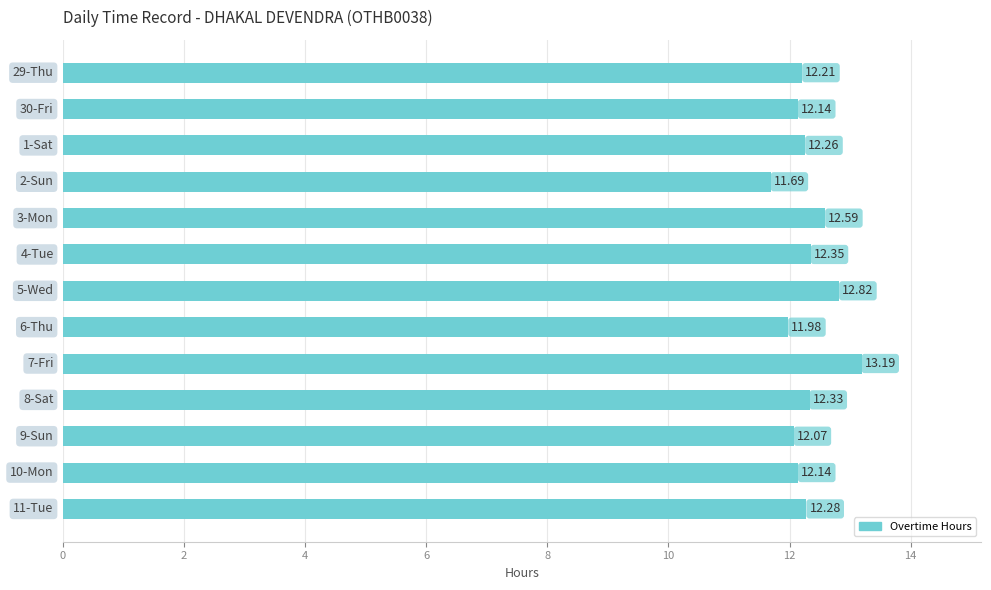

What is the average value?

12.3